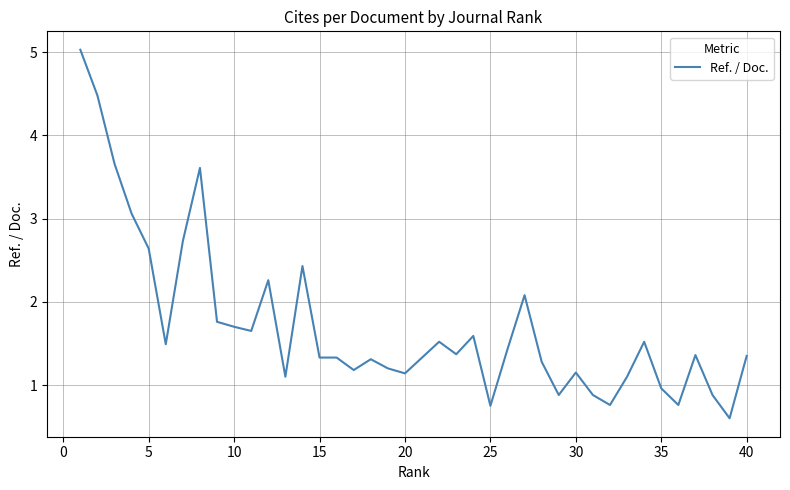

What is the difference between the maximum and minimum values?

4.4